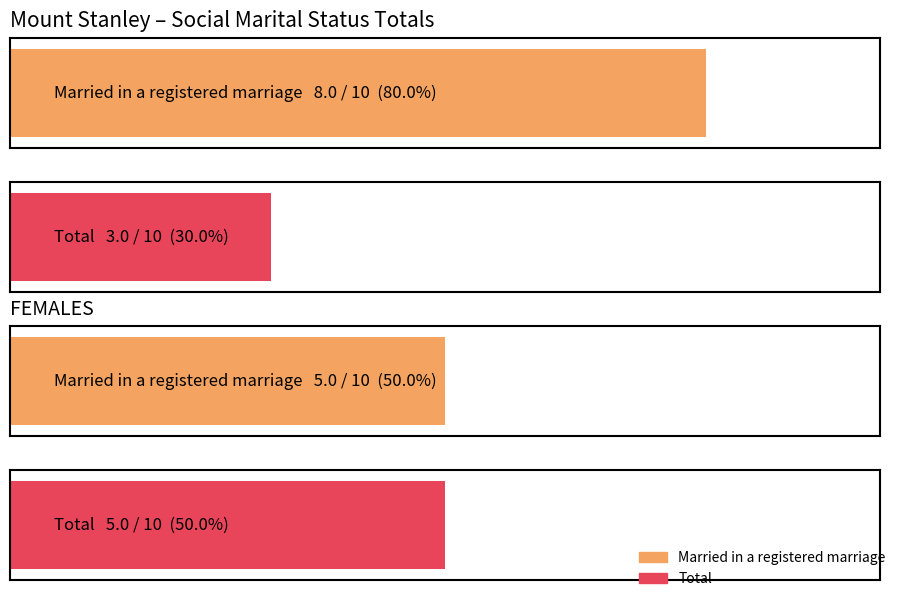

How many groups of bars are there?

2